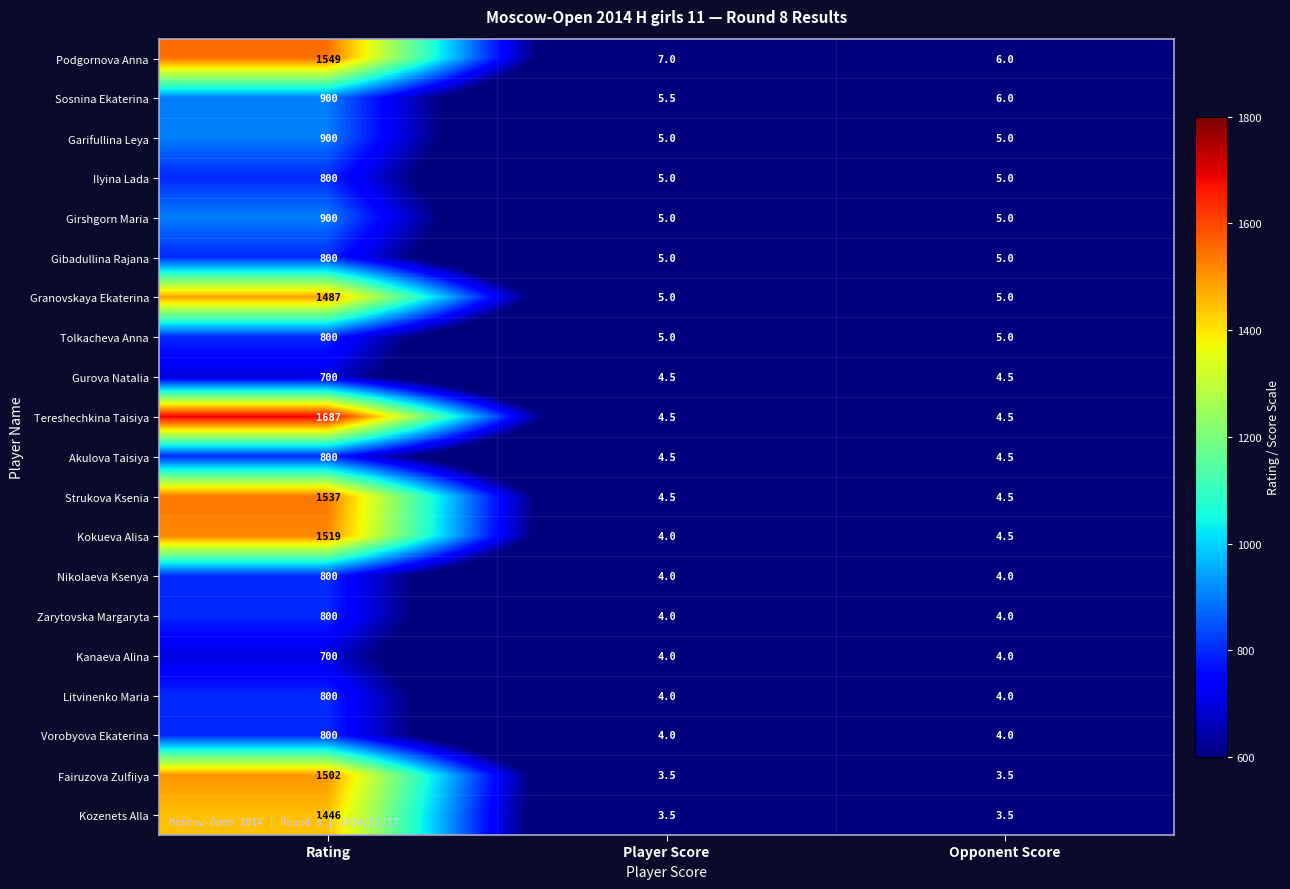

Which category has the highest value across all series?

Rating